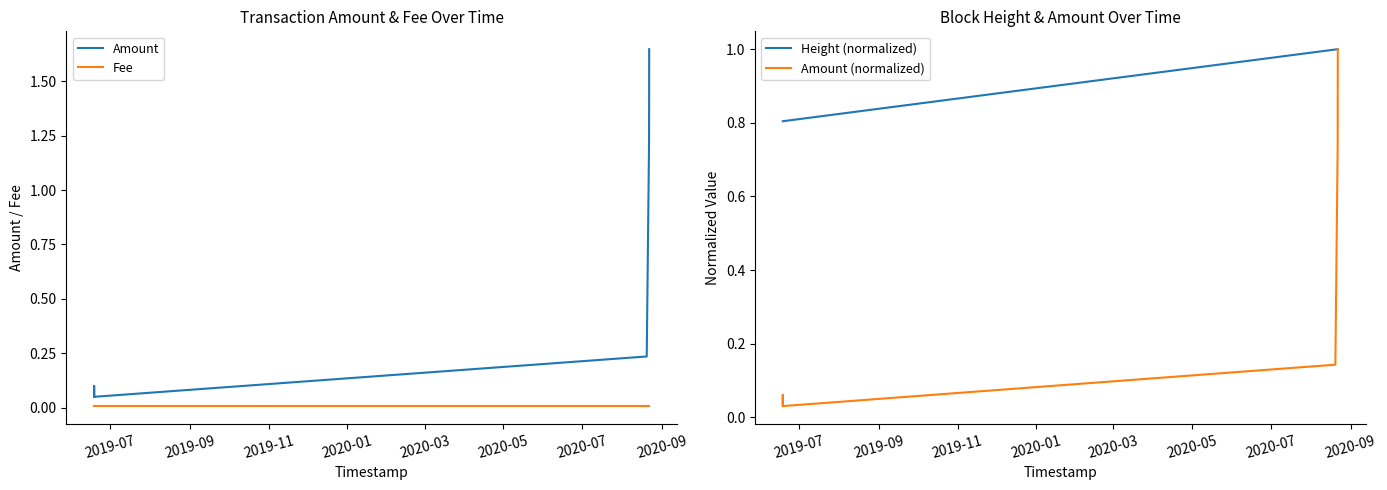

How many lines are shown in the chart?

4